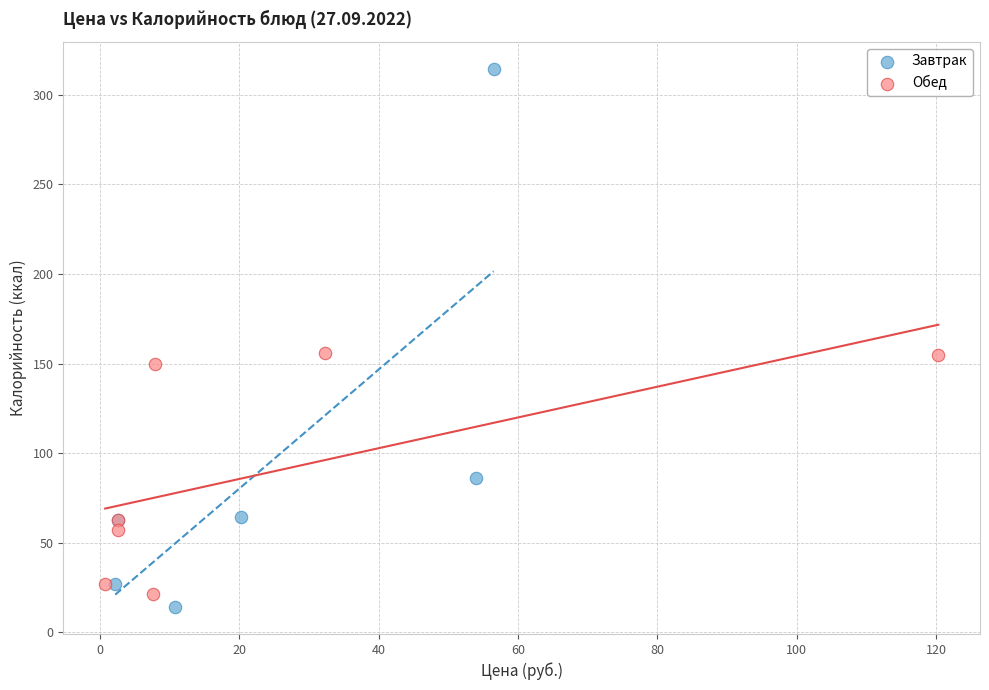

Which series reaches the minimum Y coordinate?

Завтрак